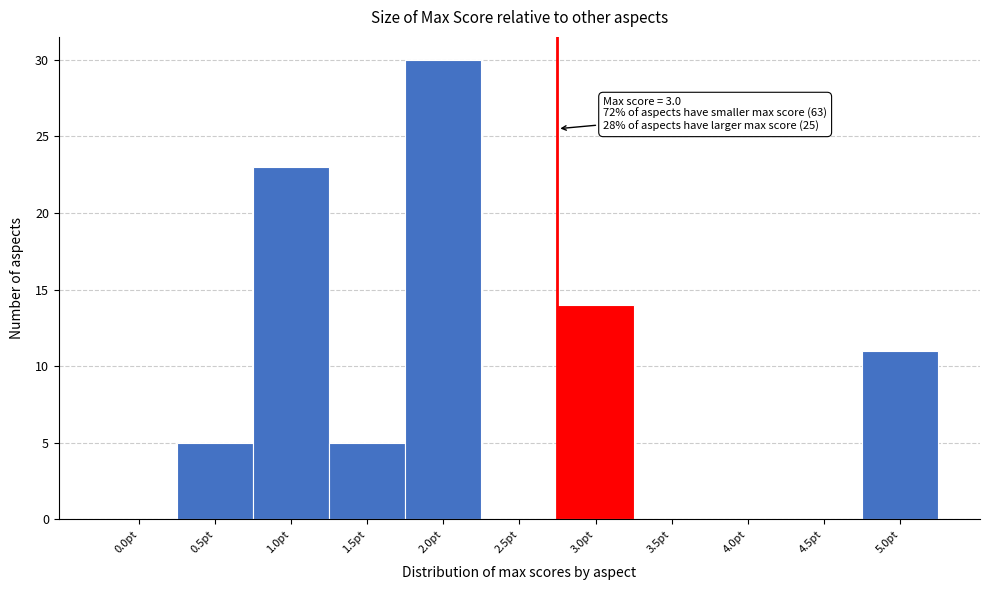

Reading left to right, list all the values displayed in this chart.

0.0pt=0	0.5pt=5	1.0pt=23	1.5pt=5	2.0pt=30	2.5pt=0	3.0pt=14	3.5pt=0	4.0pt=0	4.5pt=0	5.0pt=11